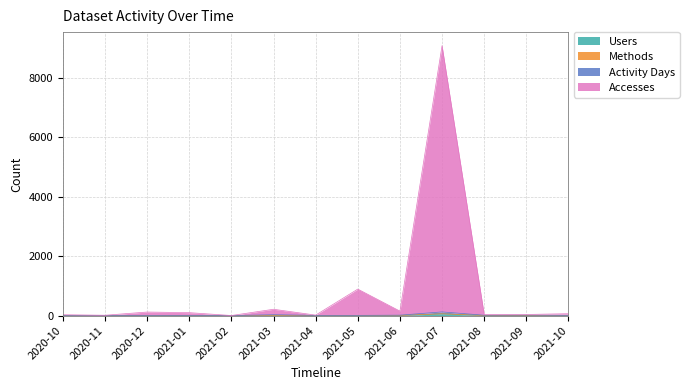

How many values in the Activity Days series exceed 10?

5